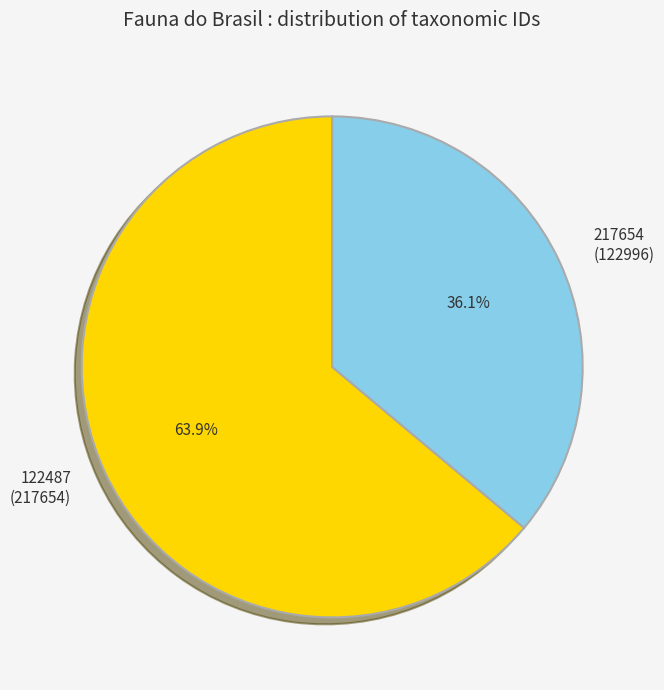

Between 122487 and 217654, which is larger?

122487